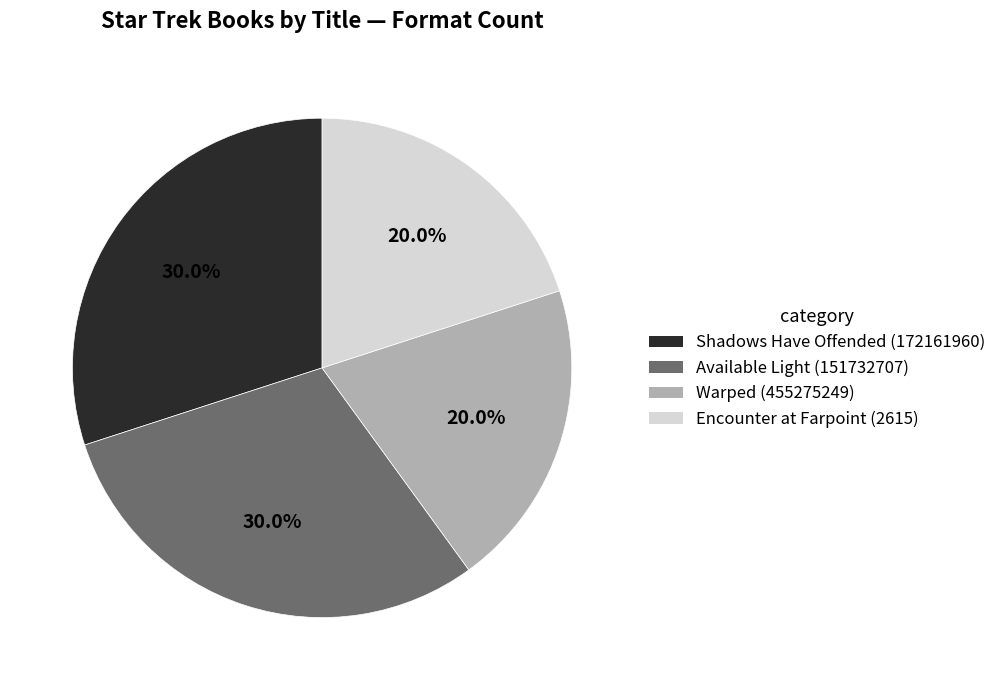

What is the ratio of the value at Warped (455275249) to the value at Shadows Have Offended (172161960)?

0.7